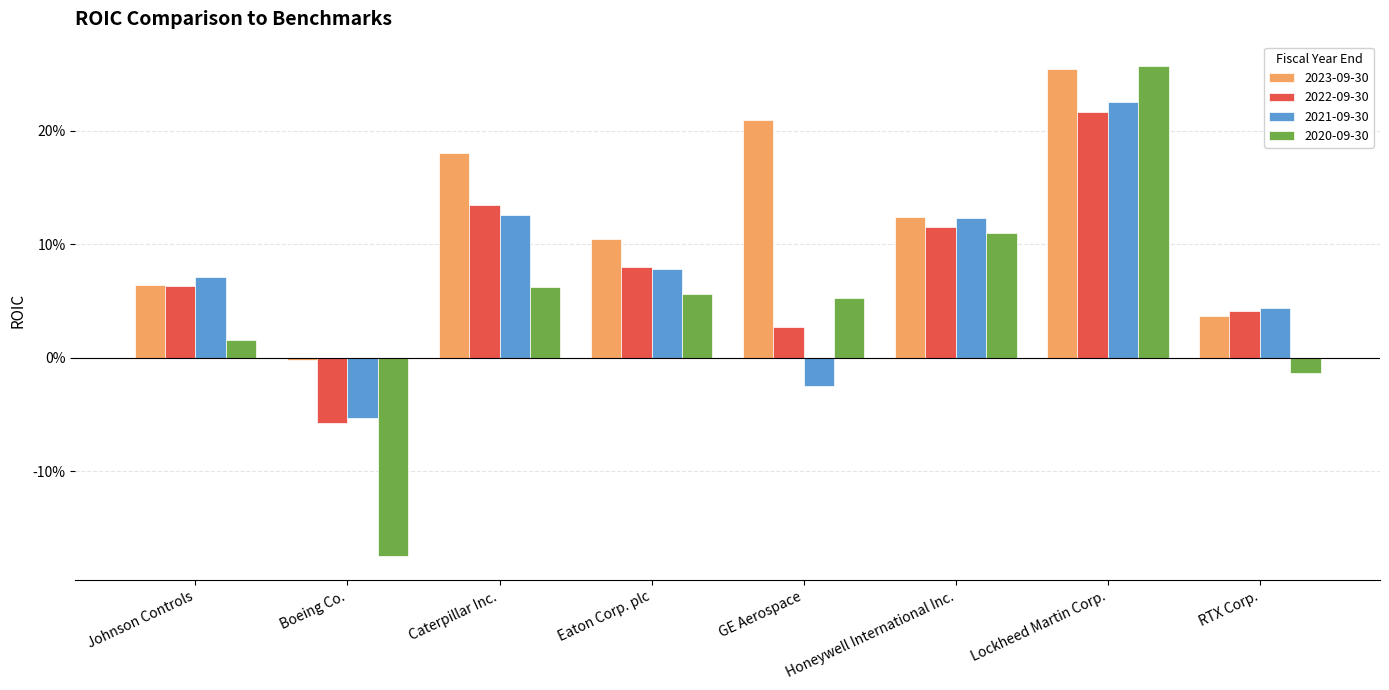

Is the value of 2021-09-30 at GE Aerospace greater than the value of 2020-09-30 at Honeywell International Inc.?

No